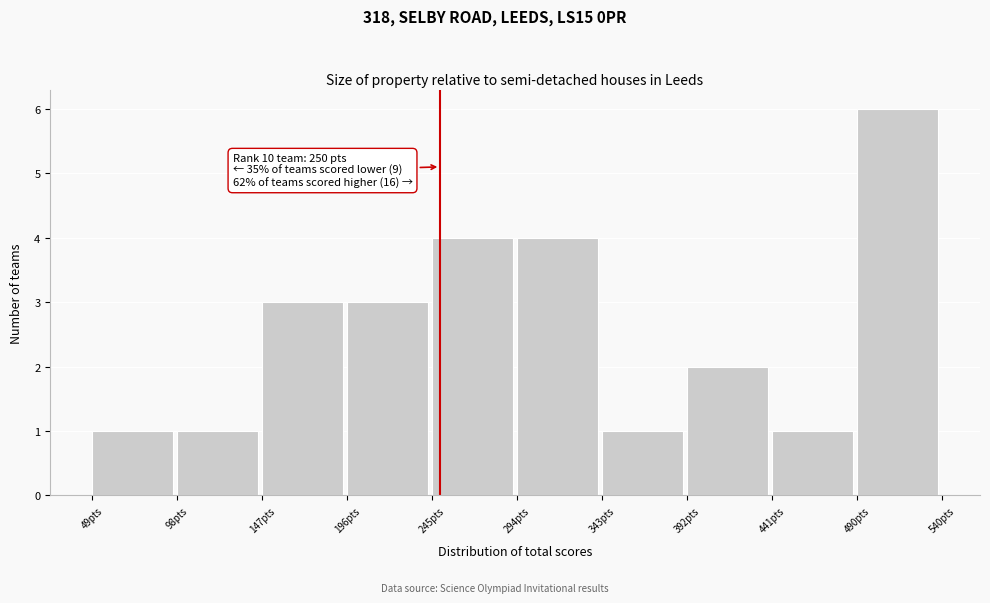

Which range on the x-axis has the tallest bar?

490 to 540